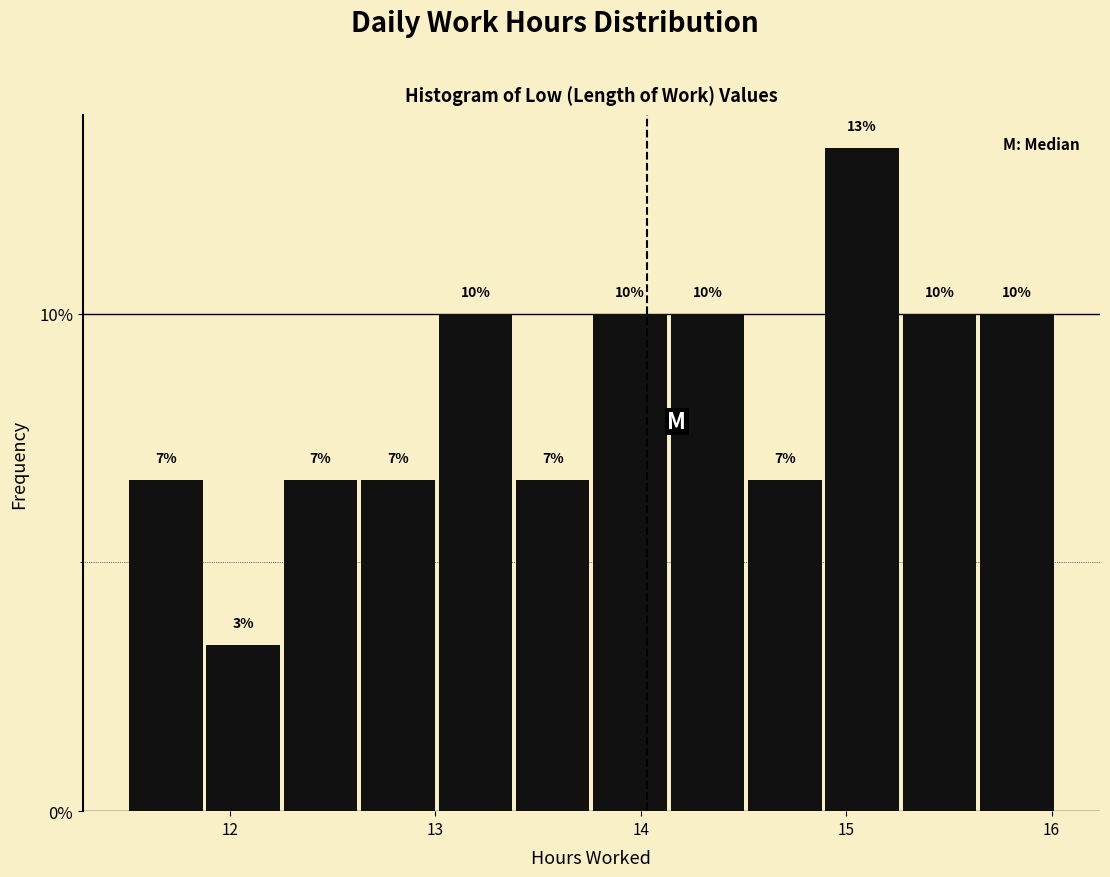

Read against the x-axis, roughly where is the centre of the tallest bar?

15.1